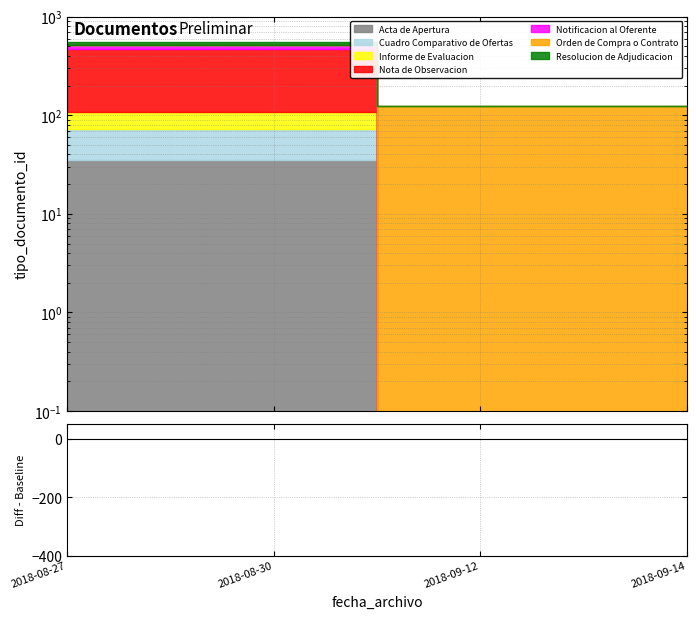

What is the value of the 1st point from the left?

516